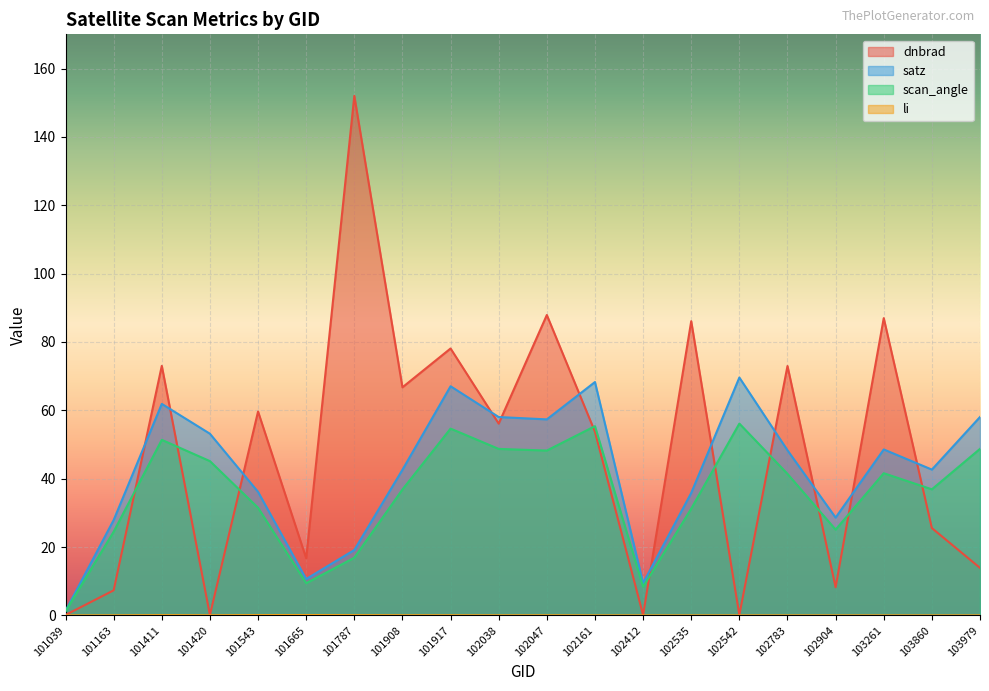

What is the highest value of the scan_angle series?

56.1